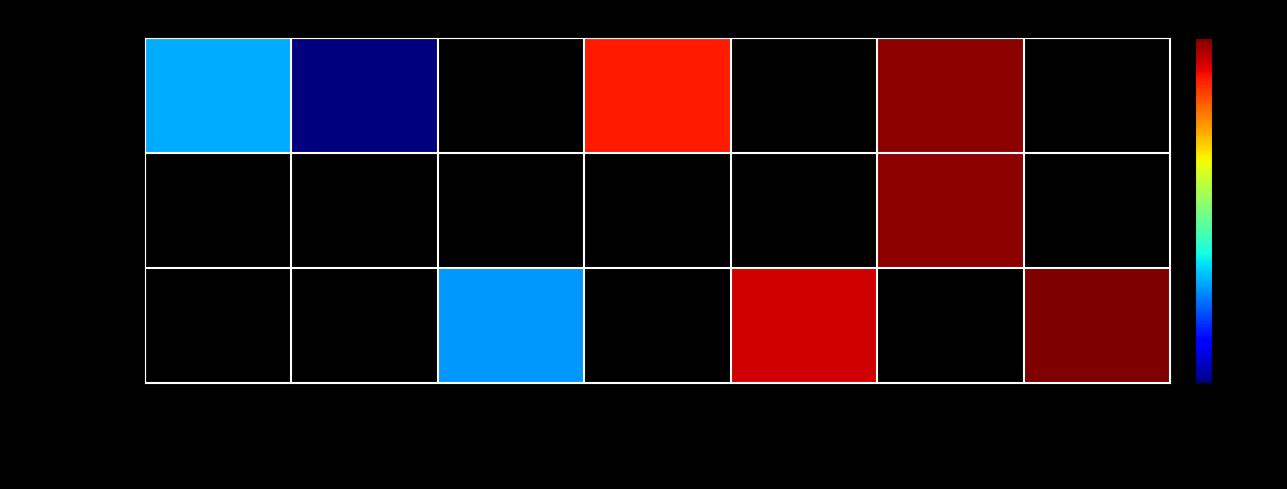

Which category has the lowest value in the Metal series?

2005-04-11